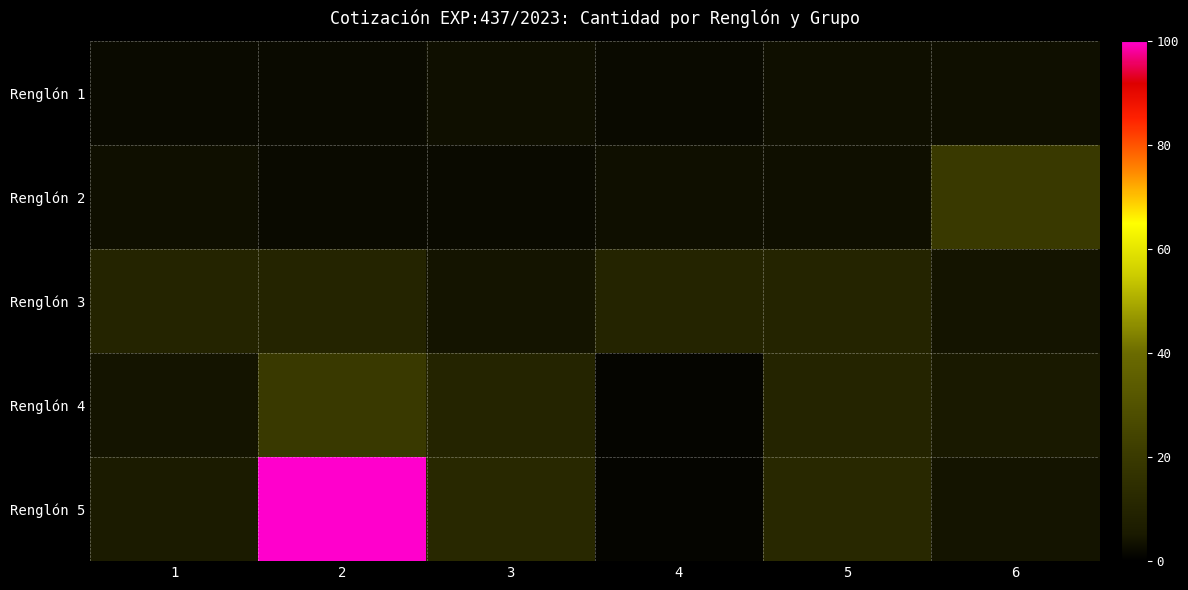

At which category is the sum across all series the highest?

2